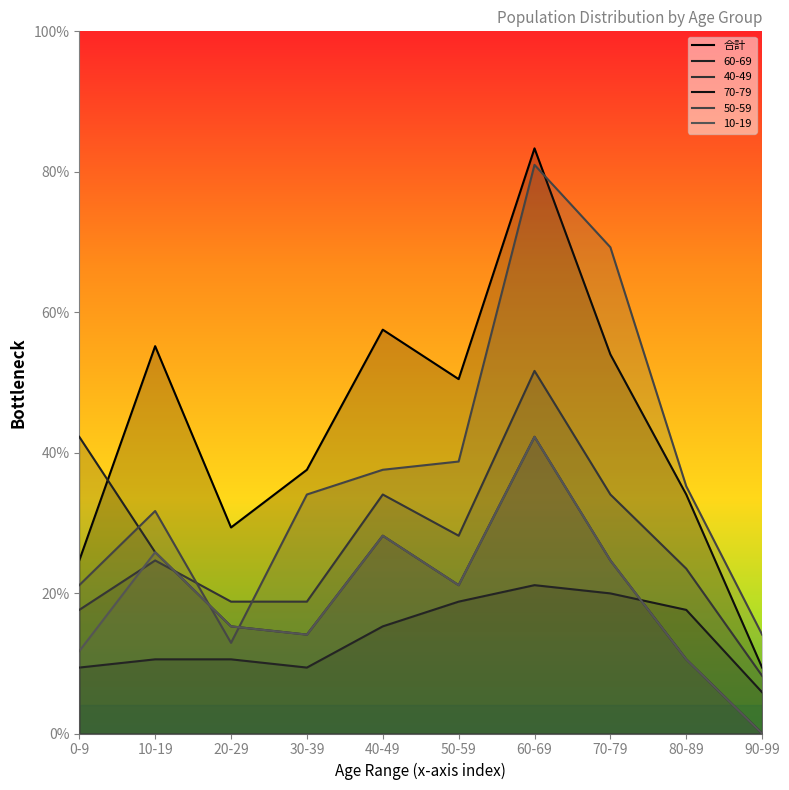

How many values in the 50-59 series exceed 30?

4